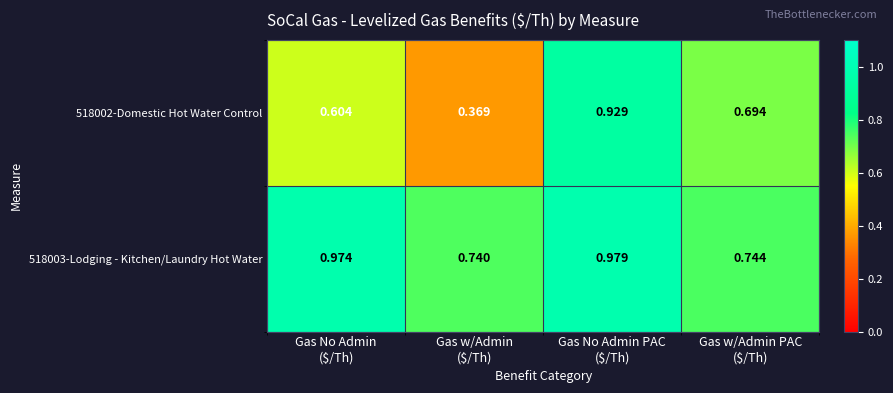

What is the total value across all series at Gas w/Admin
($/Th)?

1.1